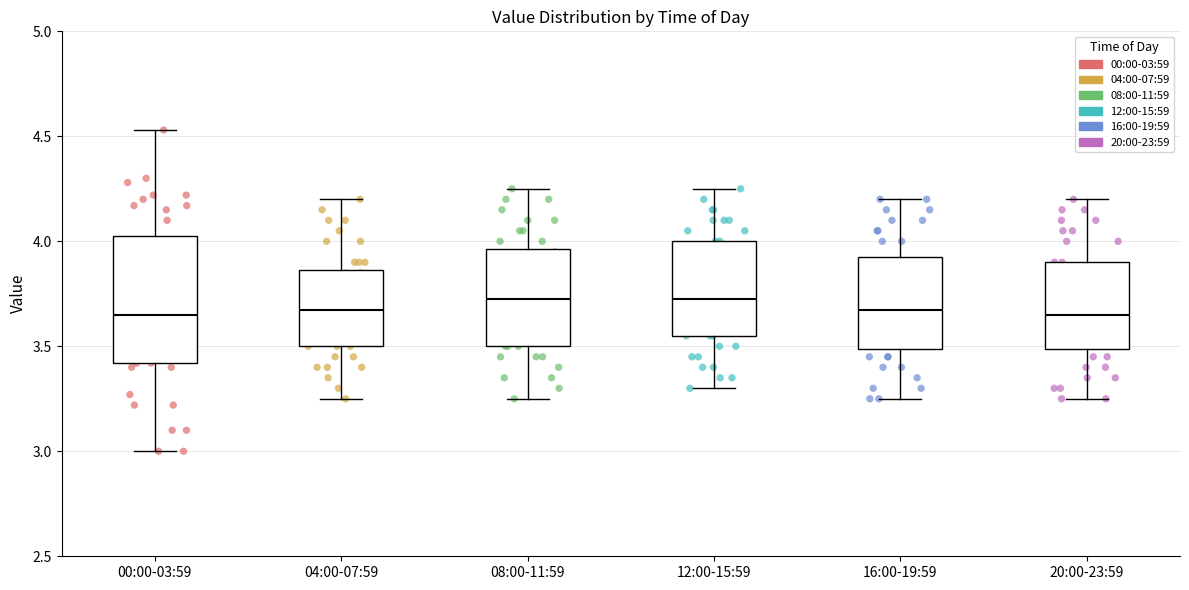

Comparing the boxes themselves (not the whiskers), which one is the tallest?

00:00-03:59